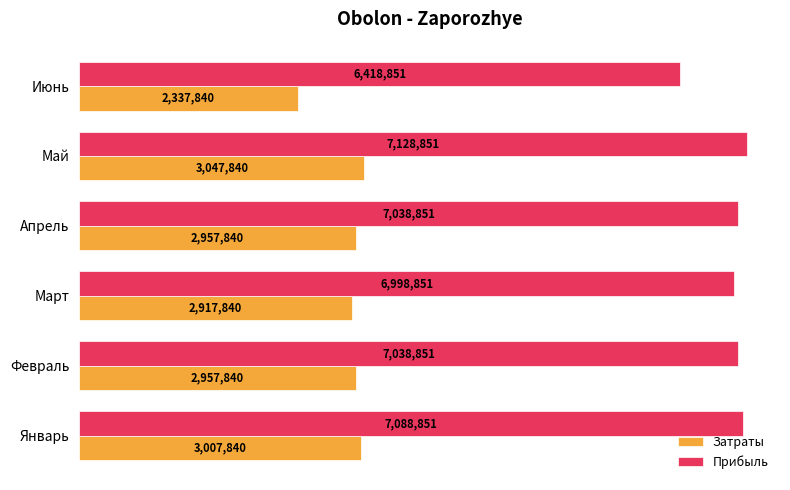

Rank the series by their average value, from highest to lowest.

Прибыль, Затраты